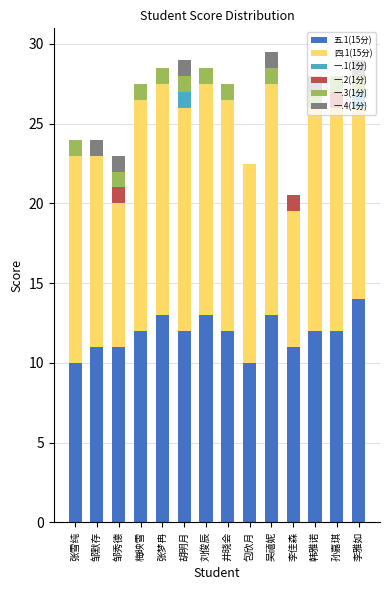

What is the total value across all series at 李雅如?

29.0